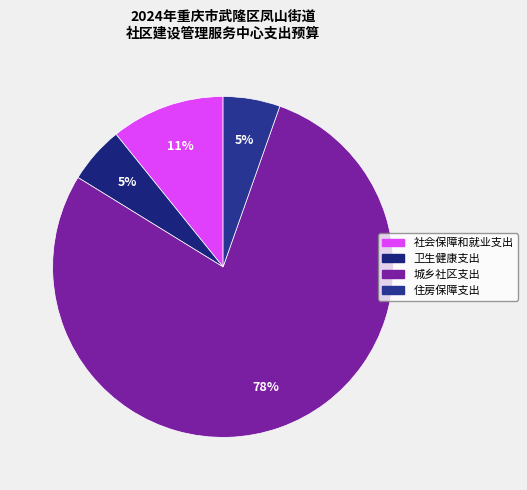

What percentage is NOT represented by 城乡社区支出?

21.6%